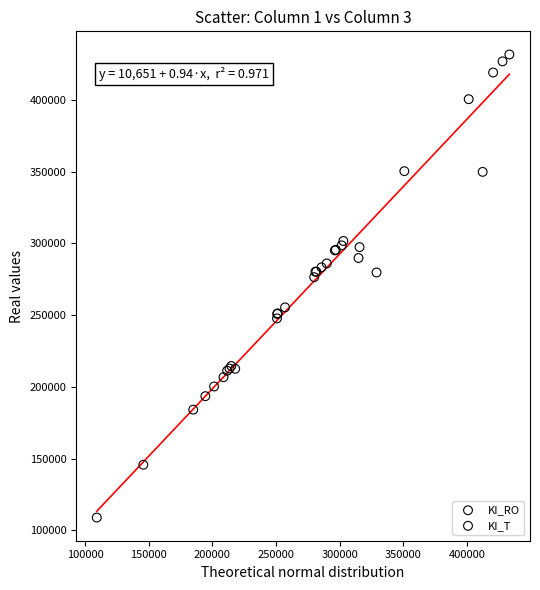

Which series has the largest Y range (max minus min)?

KI_T